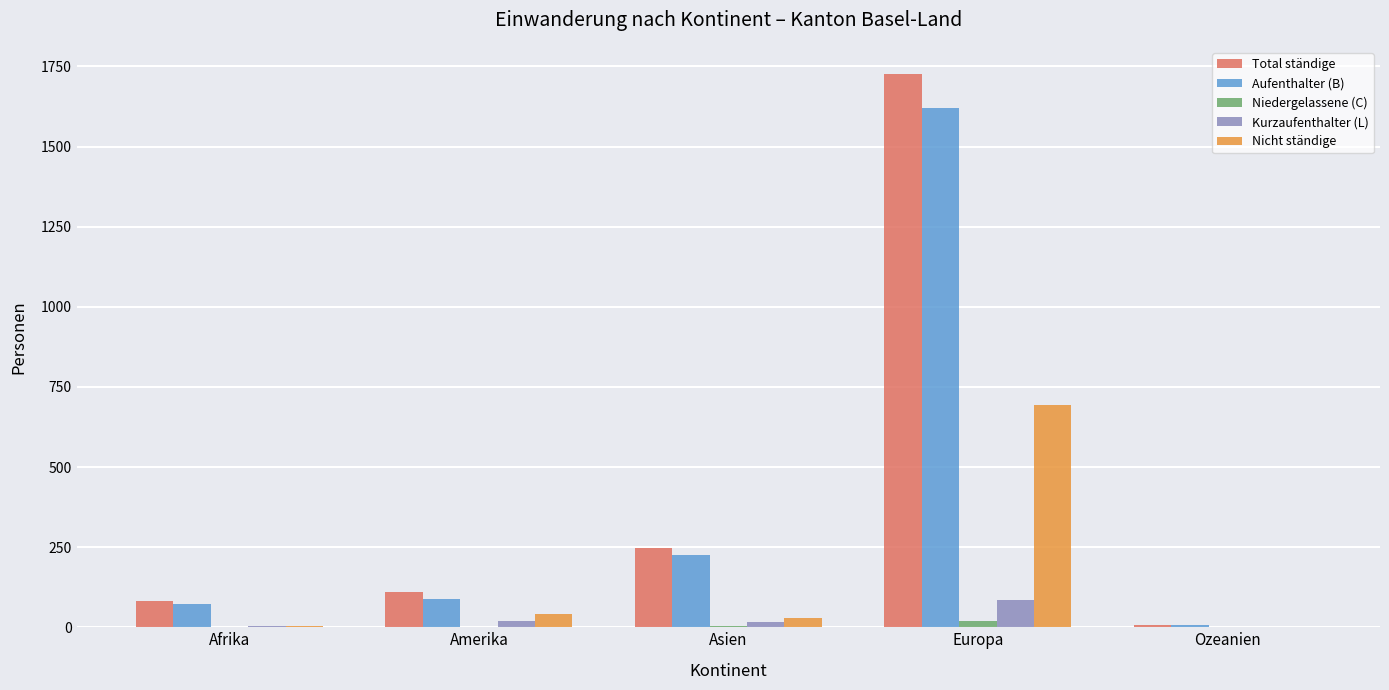

The value of Kurzaufenthalter (L) at Ozeanien is 0. True or false?

True